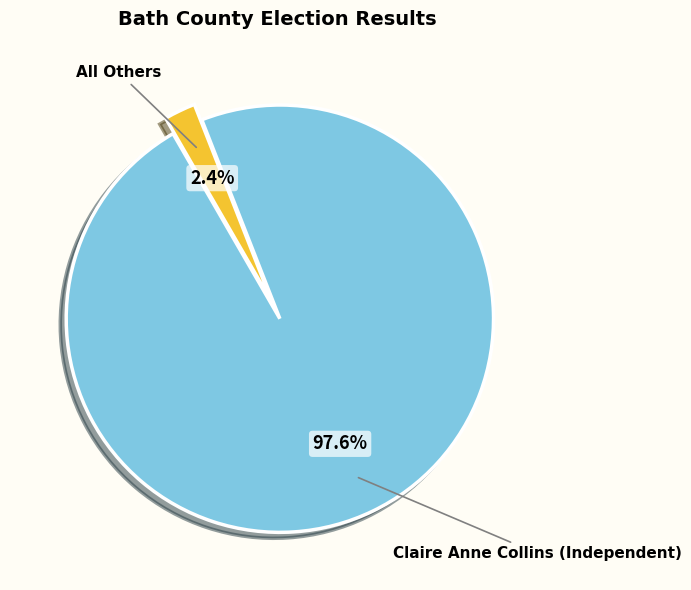

How many segments does this pie chart have?

2